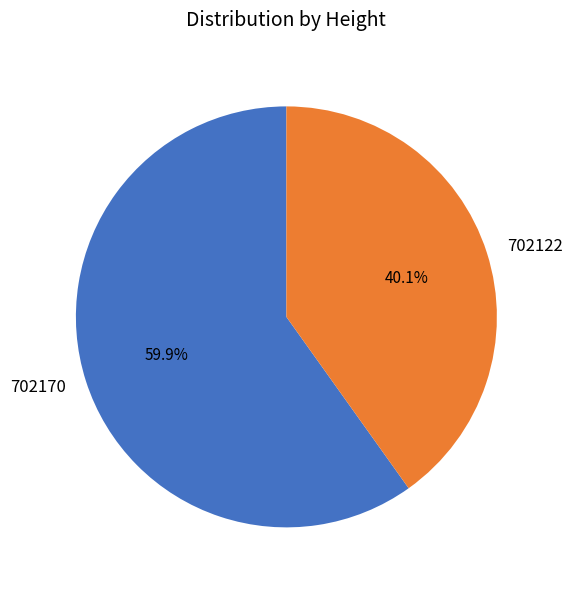

To the nearest percent, what is the average slice percentage?

50%